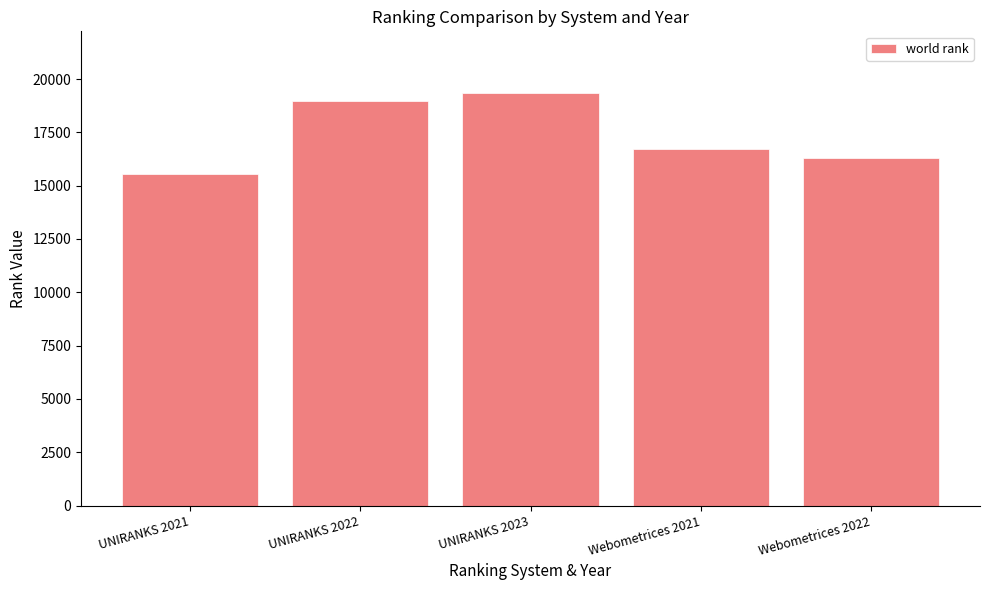

How many data points does each series have?

5